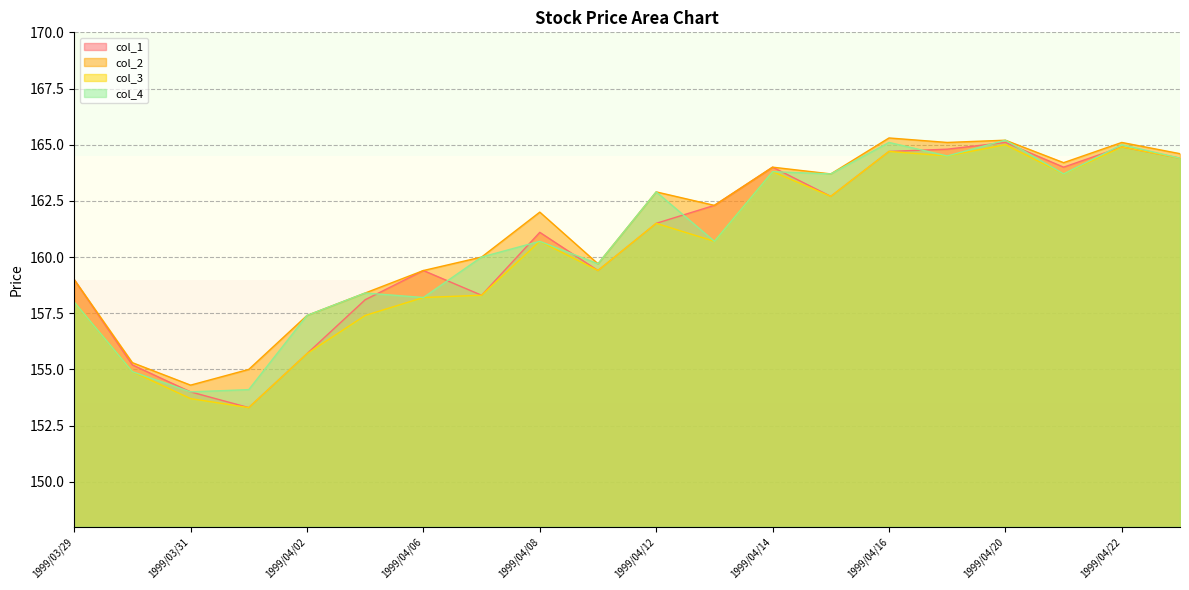

Which series has the largest range (max minus min)?

col_1